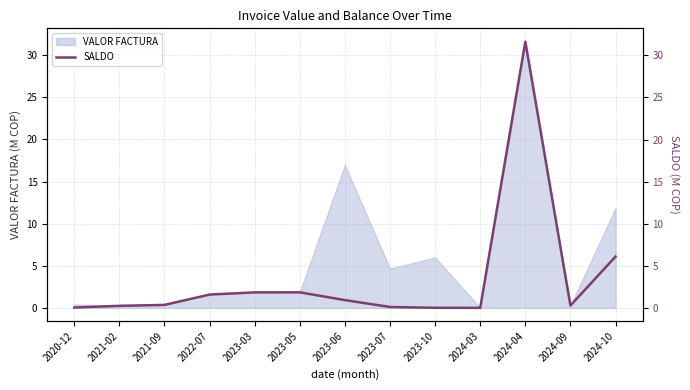

What is the change in value from 2023-10 to 2024-09?

+0.3